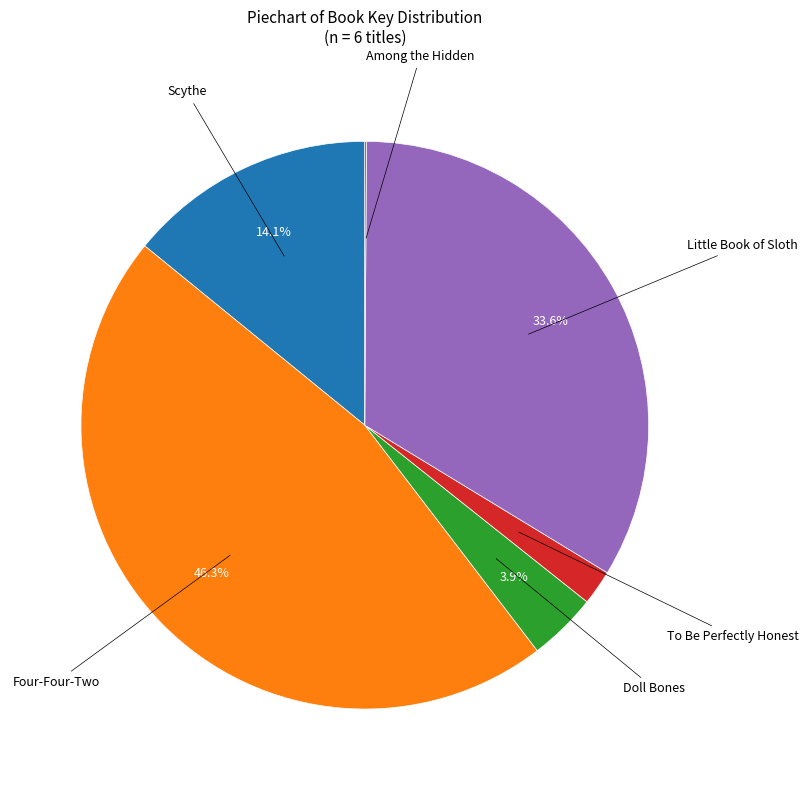

Does any single category account for the majority?

No